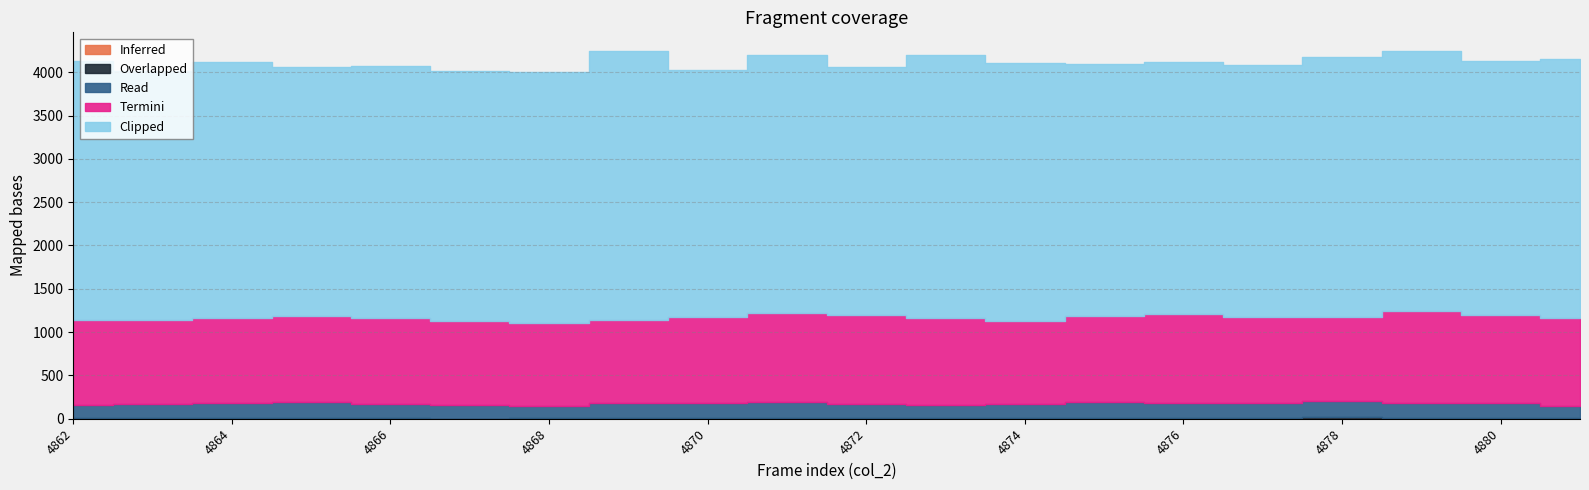

How many data points in Overlapped are above 6?

9